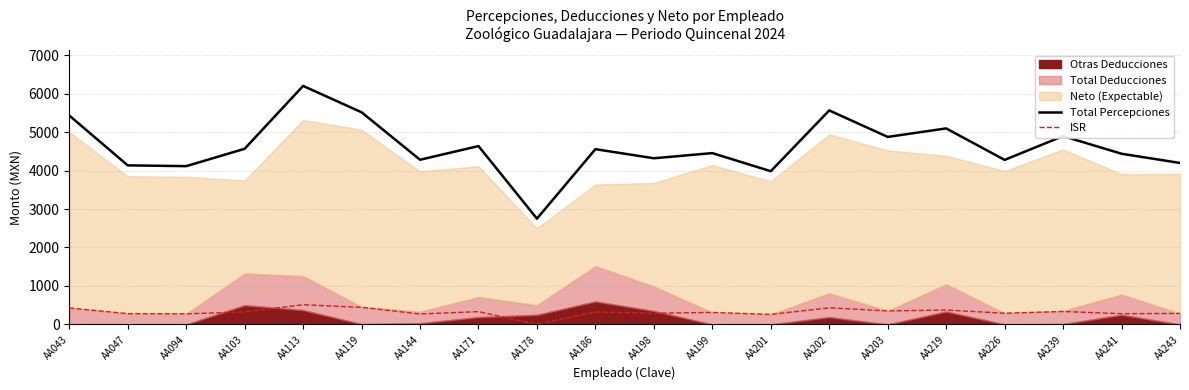

Reading right to left, extract all data points from this chart.

Total Percepciones: AA243=4197.7	AA241=4437.3	AA239=4895.6	AA226=4277.7	AA219=5095.8	AA203=4874.8	AA202=5563.7	AA201=3983.2	AA199=4453.9	AA198=4319.8	AA186=4556.4	AA178=2749.8	AA171=4636.4	AA144=4281.1	AA119=5515.6	AA113=6200.7	AA103=4566.4	AA094=4114.8	AA047=4135.2	AA043=5431.0
ISR: AA243=285.2	AA241=278.9	AA239=335.6	AA226=290.5	AA219=374.4	AA203=350.3	AA202=431.9	AA201=260.1	AA199=311.4	AA198=290.0	AA186=323.6	AA178=0.0	AA171=332.3	AA144=270.4	AA119=444.1	AA113=511.9	AA103=323.6	AA094=274.5	AA047=280.1	AA043=427.5